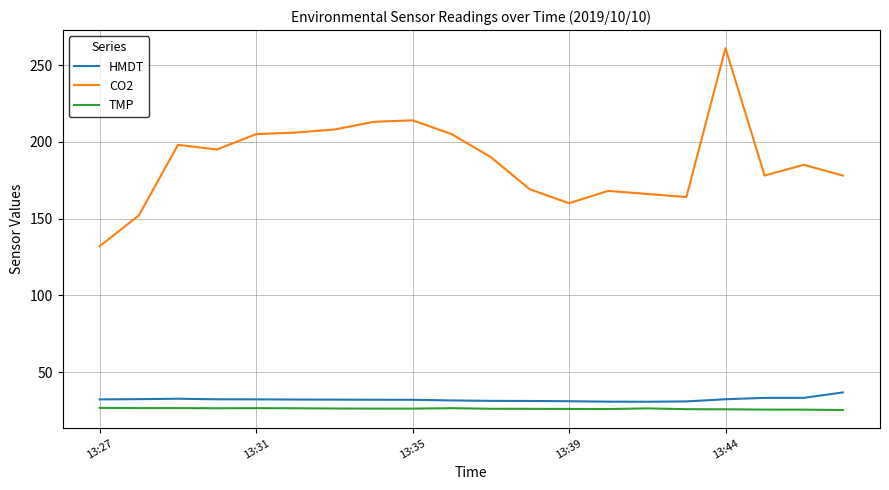

What is the difference between the maximum and minimum values in the HMDT series?

6.1